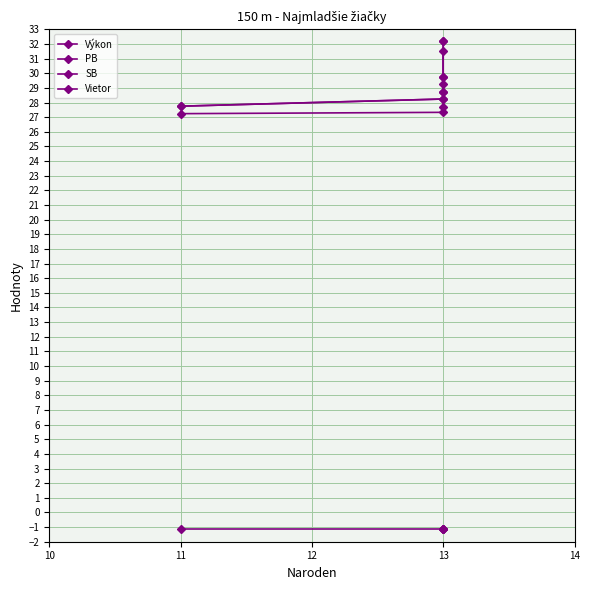

What is the value of the Výkon point at the 2nd from the left?

27.3